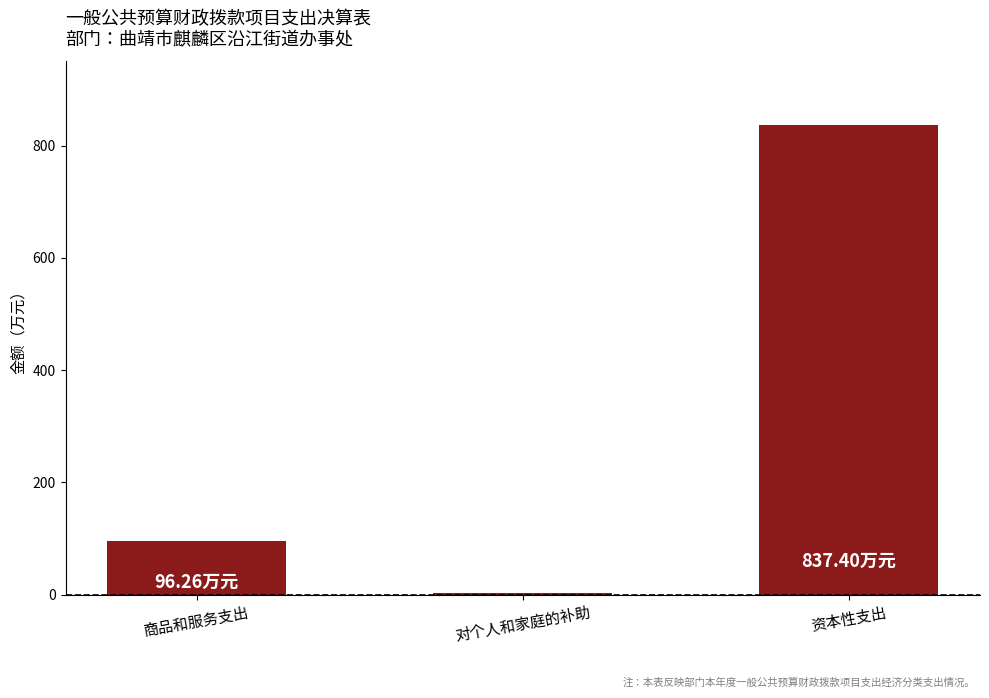

Reading left to right, what are all the values shown in this chart?

商品和服务支出=96.3	对个人和家庭的补助=3.0	资本性支出=837.4